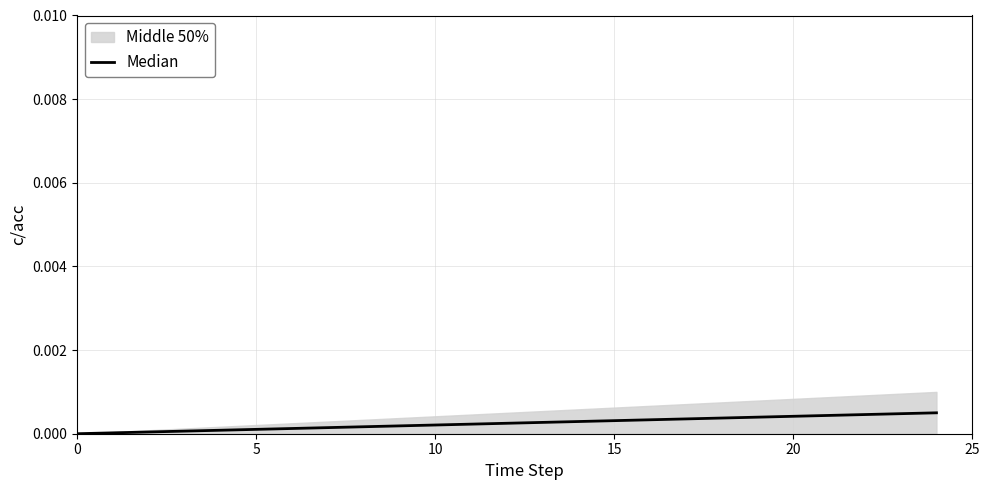

Count the number of values greater than 0.

24